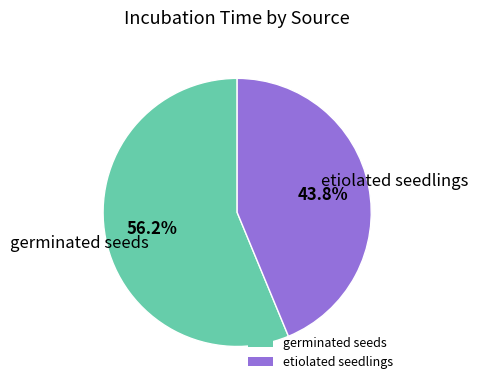

To the nearest percent, what percentage of the pie is germinated seeds?

56%